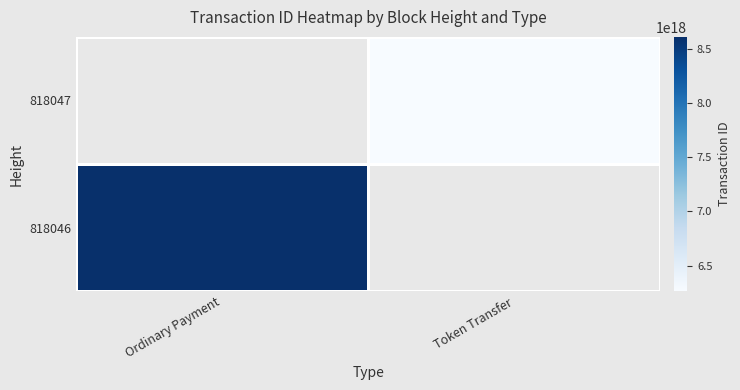

Which category has the lowest value across all series?

Token Transfer